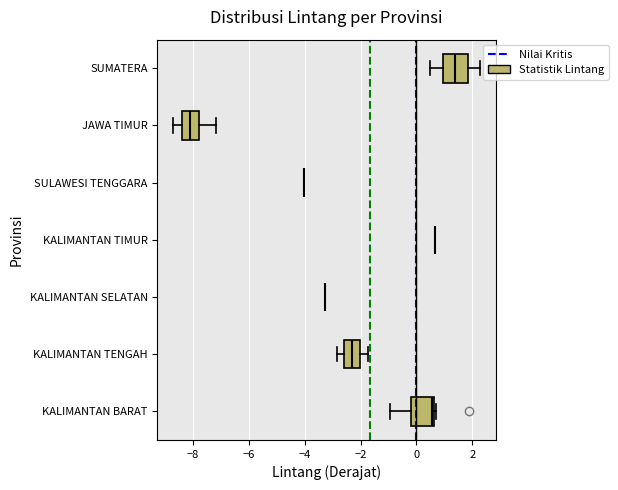

Reading bottom to top, read every box against the x-axis: the position of its median line, the range the box covers, and the ends of its whiskers. The values are not printed on the chart, so give them approximately, as read against the axis.

KALIMANTAN BARAT: median 0.6 (just left of the box's right edge), box -0.2 to 0.6, whiskers -1.0 to 0.8
KALIMANTAN TENGAH: median -2.2, box -2.6 to -2.0, whiskers -2.8 to -1.8
KALIMANTAN SELATAN: box collapsed to a line at -3.2, whiskers -3.2 to -3.2
KALIMANTAN TIMUR: box collapsed to a line at 0.6, whiskers 0.6 to 0.6
SULAWESI TENGGARA: box collapsed to a line at -4.0, whiskers -4.0 to -4.0
JAWA TIMUR: median -8.2, box -8.4 to -7.8, whiskers -8.8 to -7.2
SUMATERA: median 1.4, box 1.0 to 1.8, whiskers 0.4 to 2.2